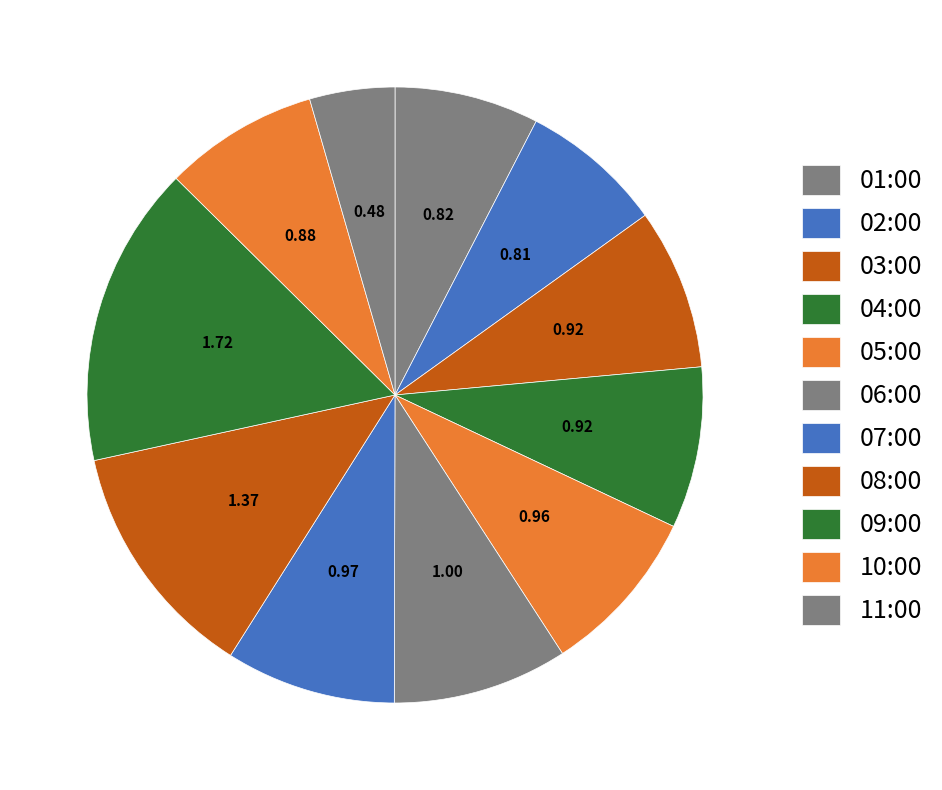

Count the number of slices in the pie.

11